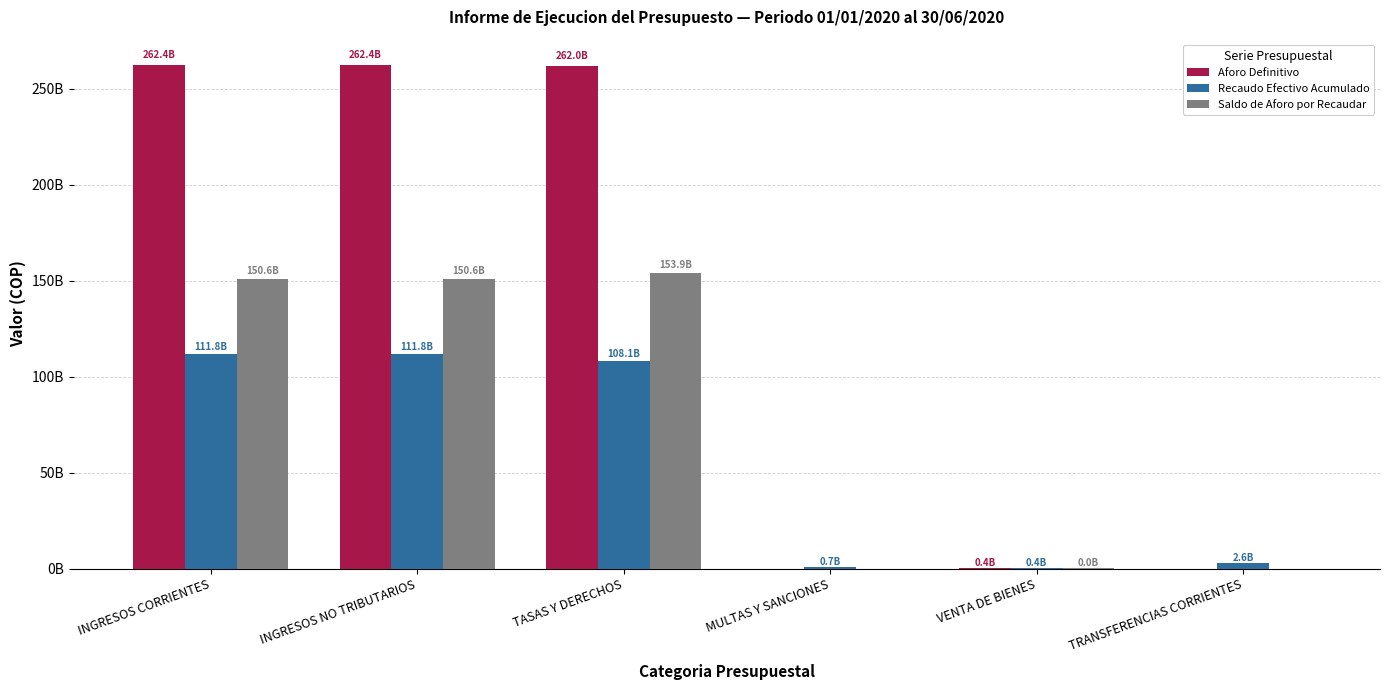

Are the bars grouped side by side (vs. stacked)?

Yes